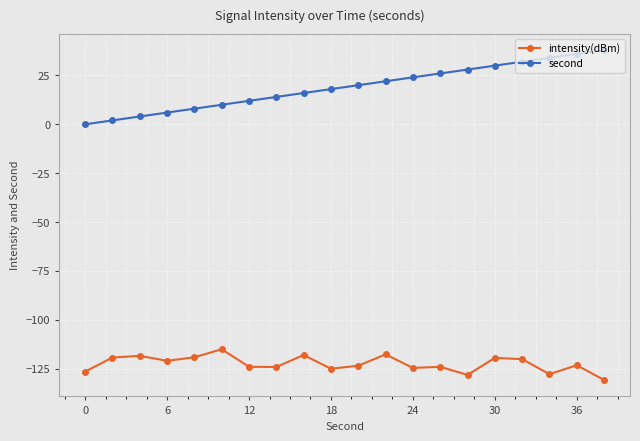

Which series has the largest total across all categories?

second